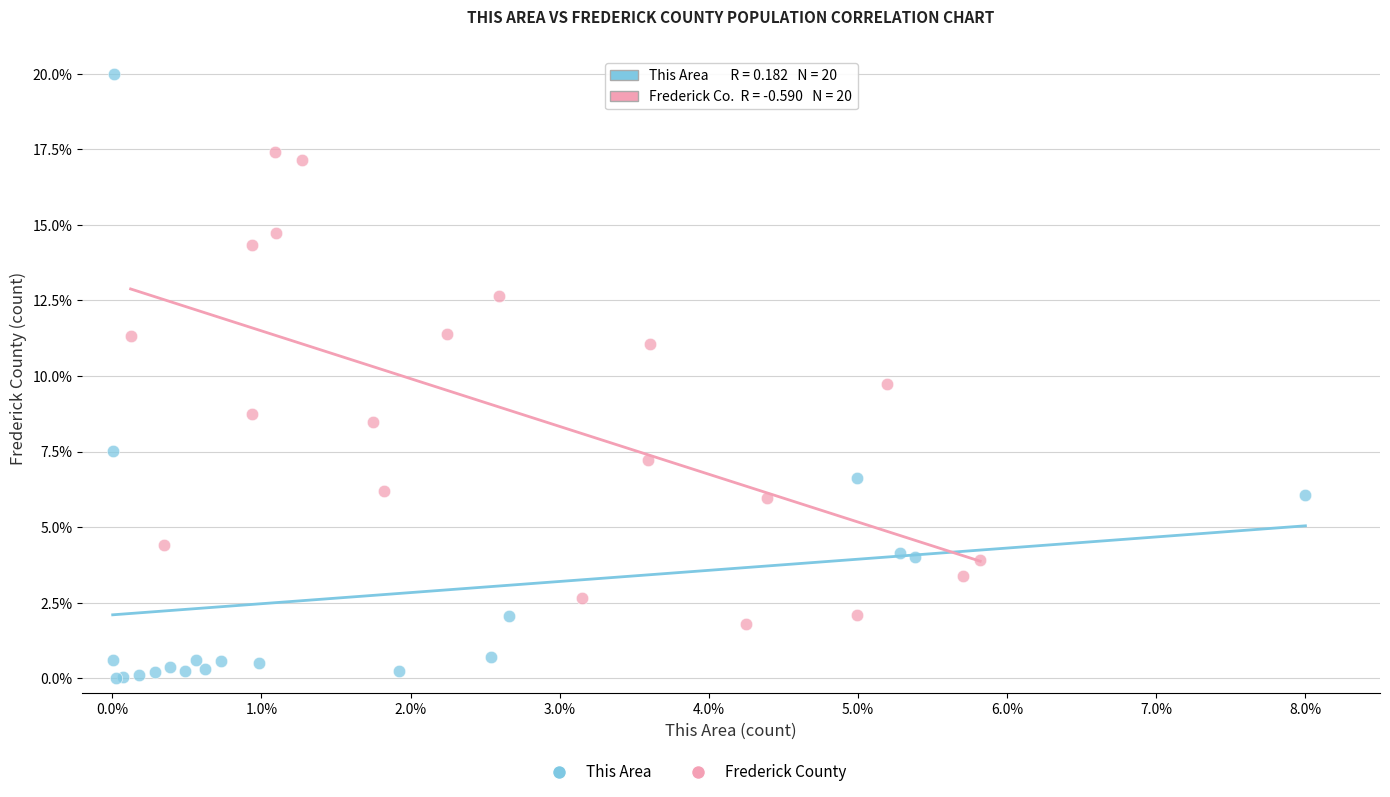

Which series contains the lowest Y value?

This Area